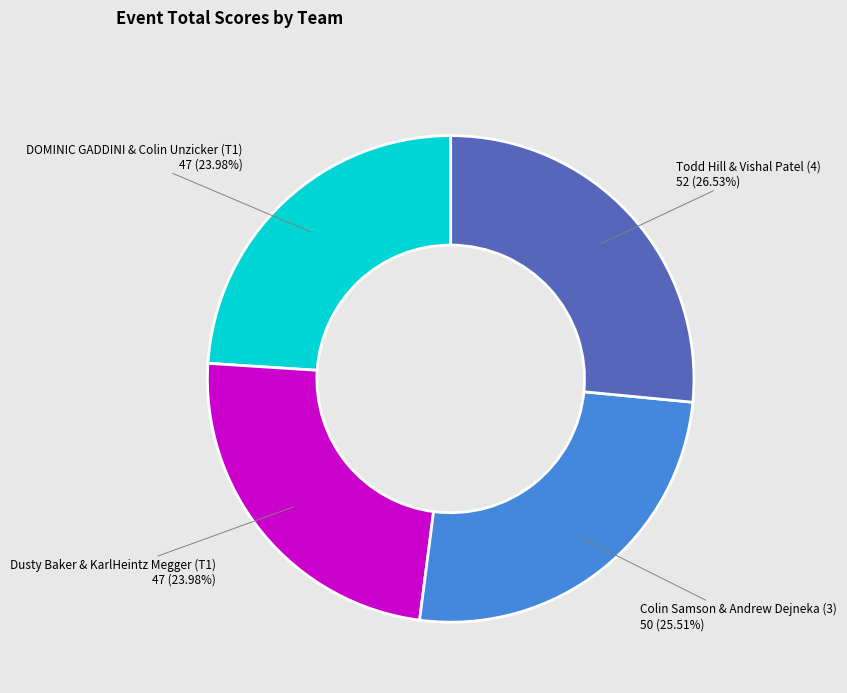

What is the largest slice in the pie chart?

Todd Hill & Vishal Patel (4)